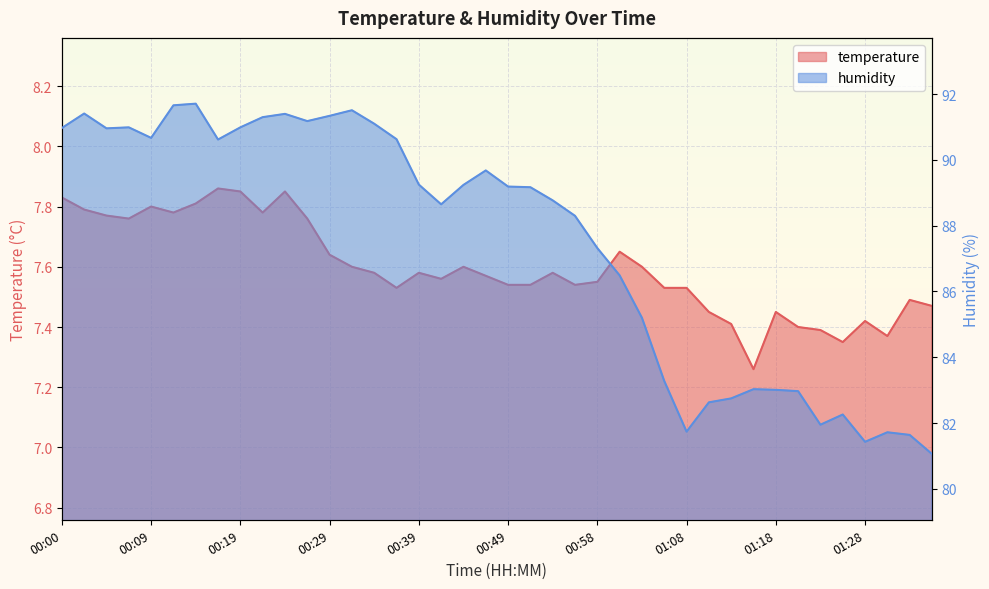

True or false: humidity and temperature cross at least once.

False